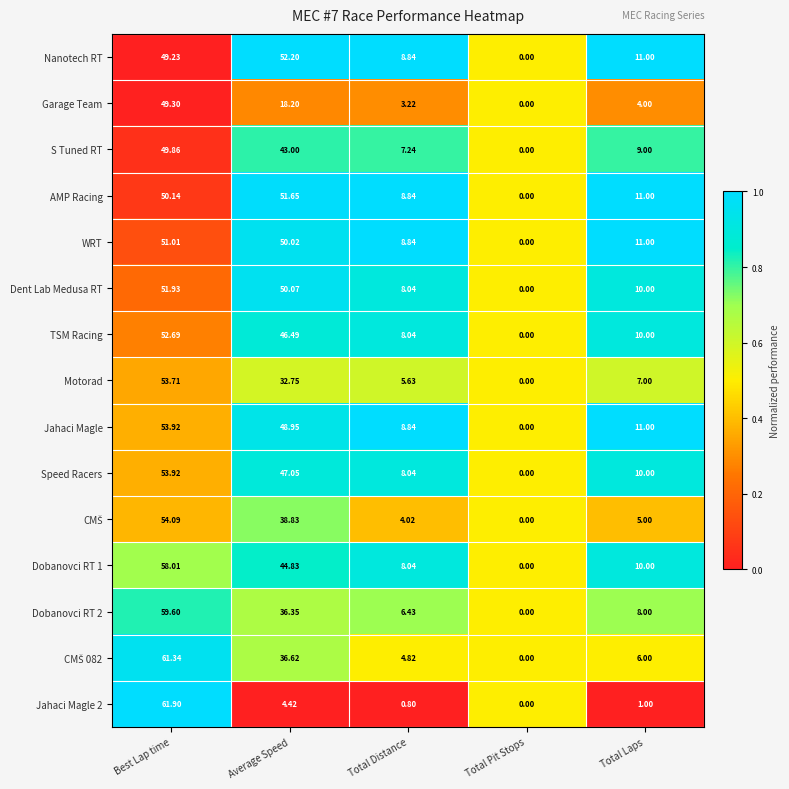

Which series has the largest total across all categories?

Jahaci Magle